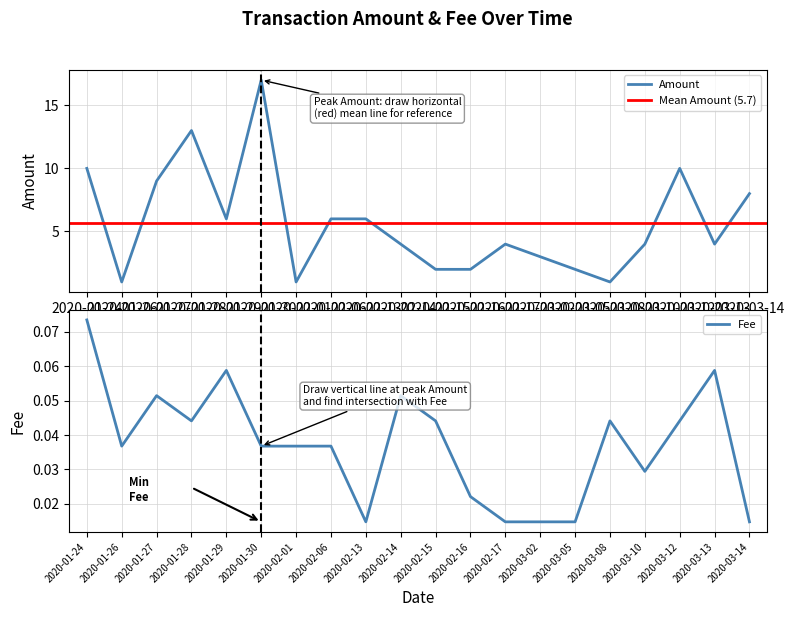

What are all the series names shown in the legend?

Amount, Fee